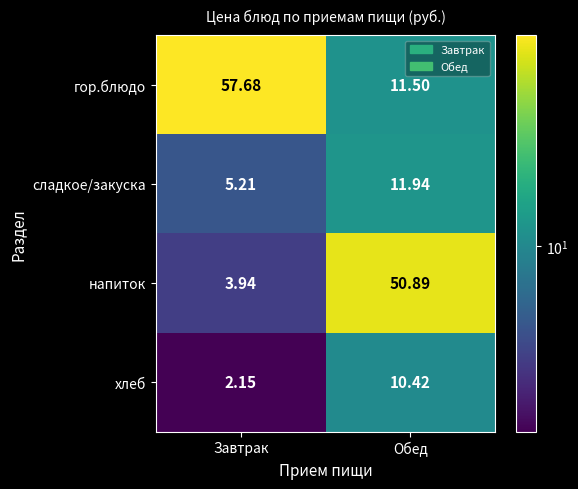

What is the total value across all series at Обед?

84.8